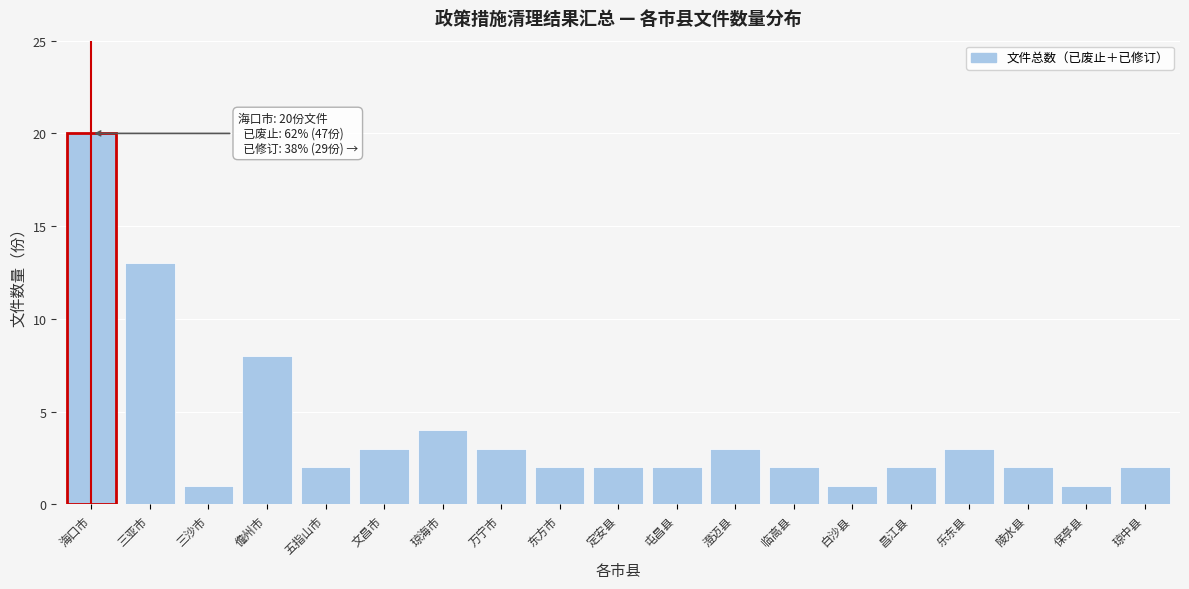

Reading left to right, transcribe all the data shown in this chart.

20	13	1	8	2	3	4	3	2	2	2	3	2	1	2	3	2	1	2